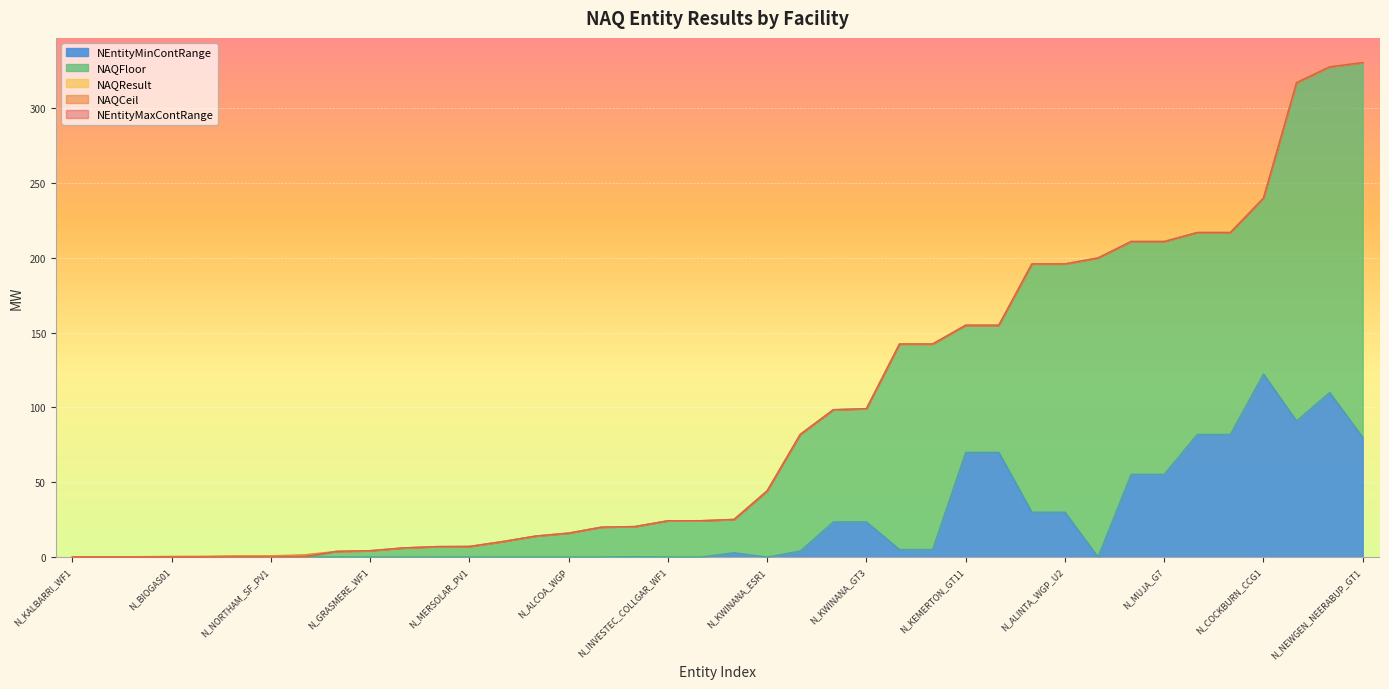

Rank the series at N_NEWGEN_NEERABUP_GT1 from lowest to highest value.

NEntityMinContRange, NAQResult, NAQCeil, NAQFloor, NEntityMaxContRange